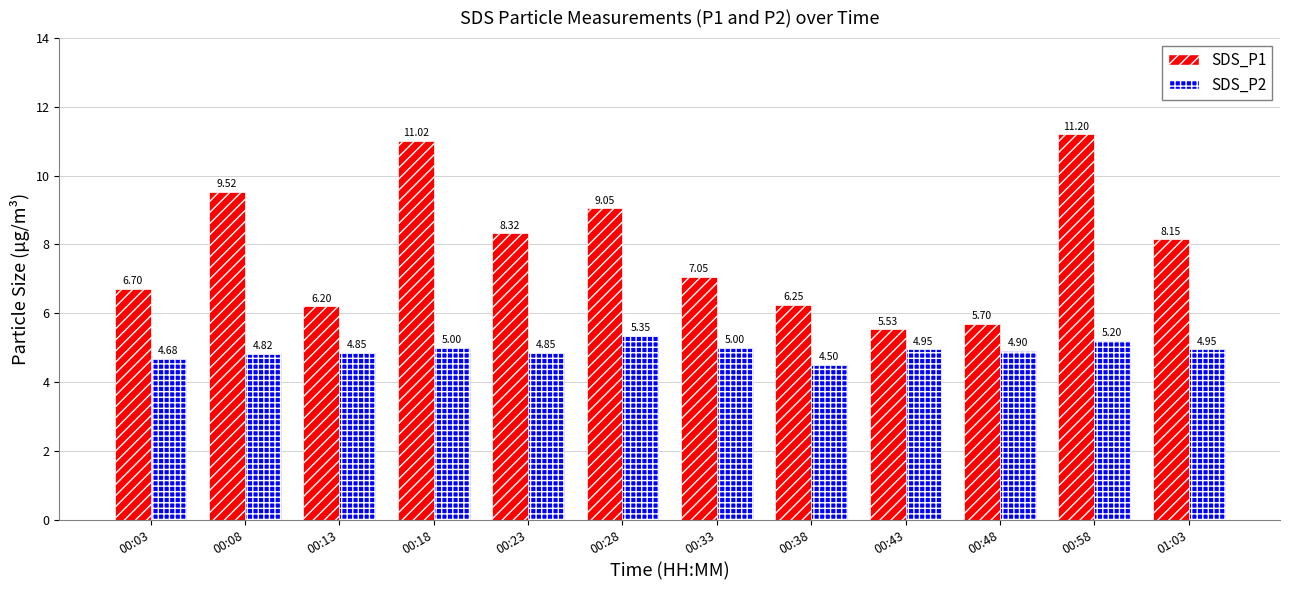

What is the label of the 7th bar from the left?

00:33